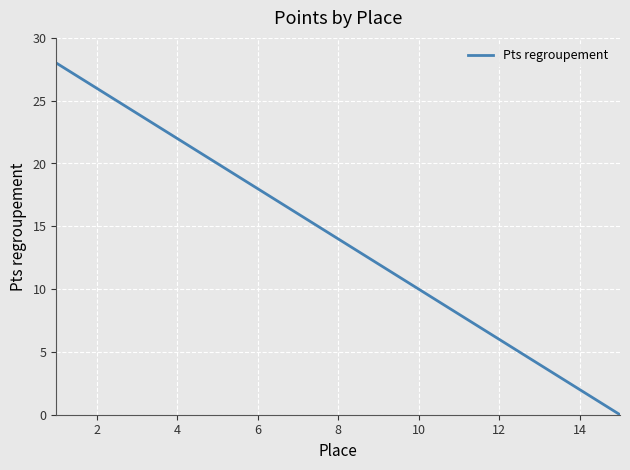

What is the difference between the maximum and minimum values?

28